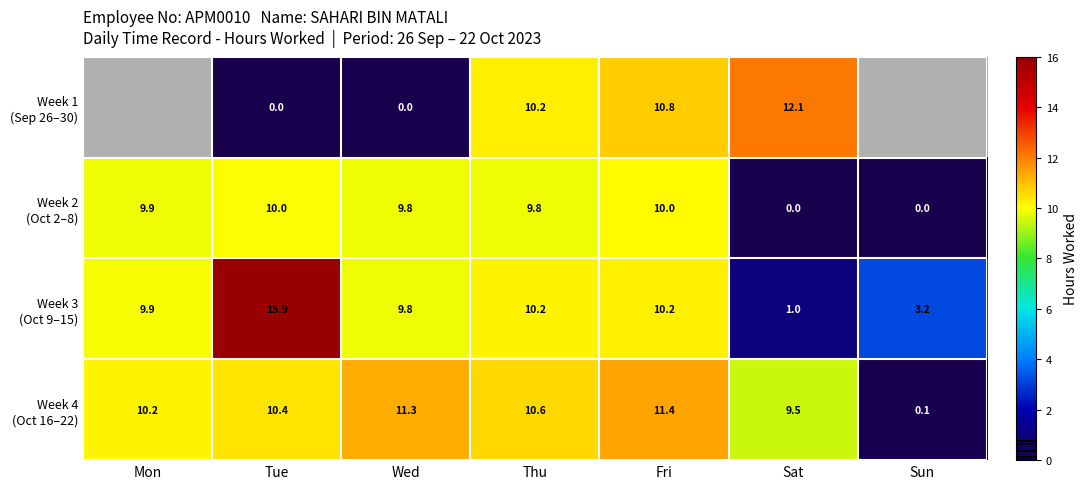

What is the total value across all series at Wed?

30.9